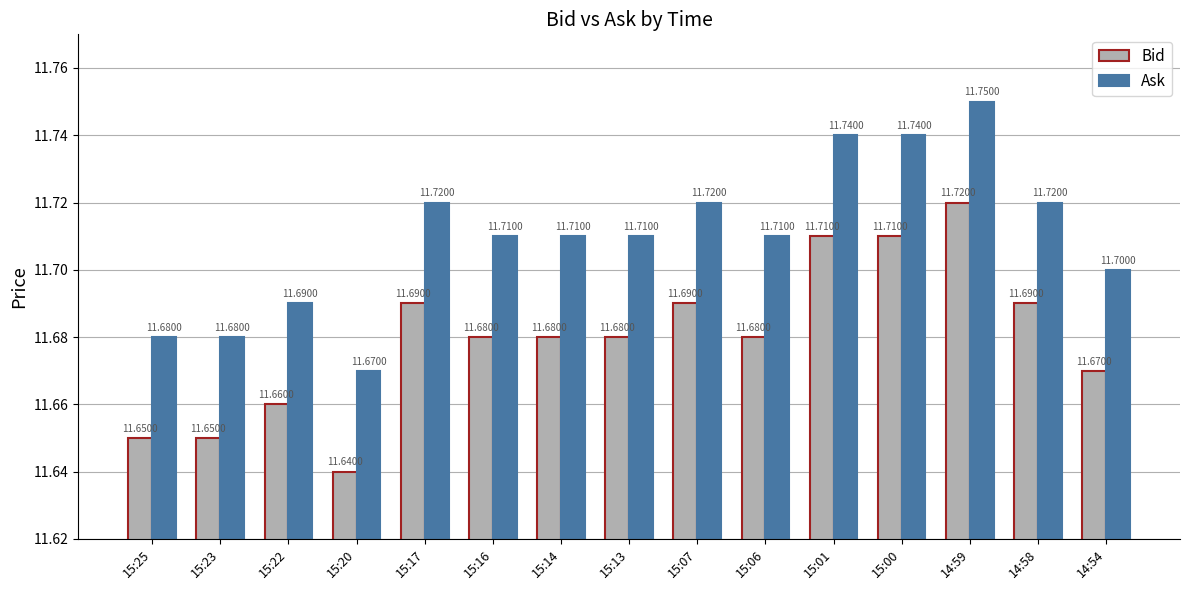

How many bars are there in total?

30